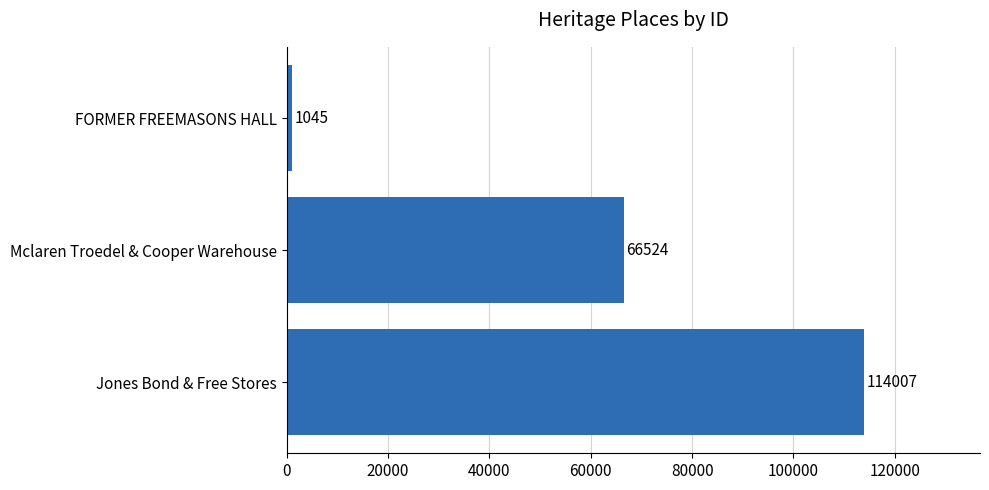

The value at Jones Bond & Free Stores is 197620. True or false?

False